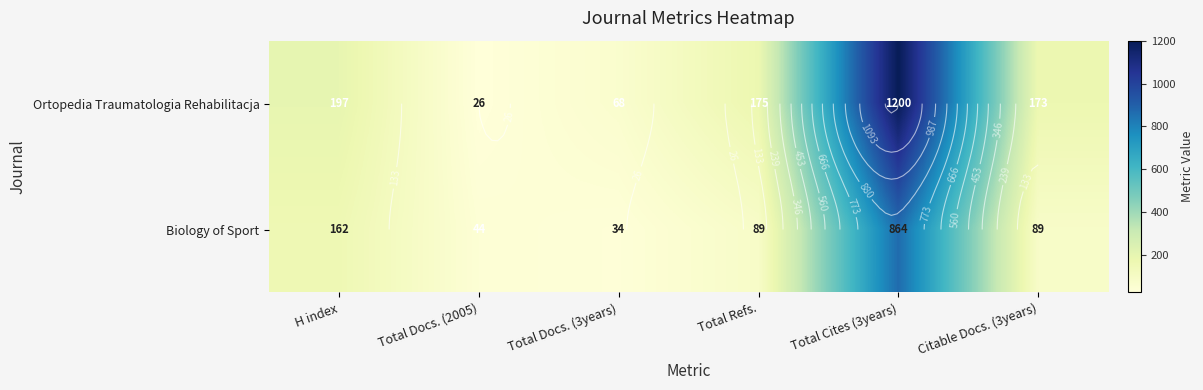

List the series in order of their peak value, highest first.

Ortopedia Traumatologia Rehabilitacja, Biology of Sport